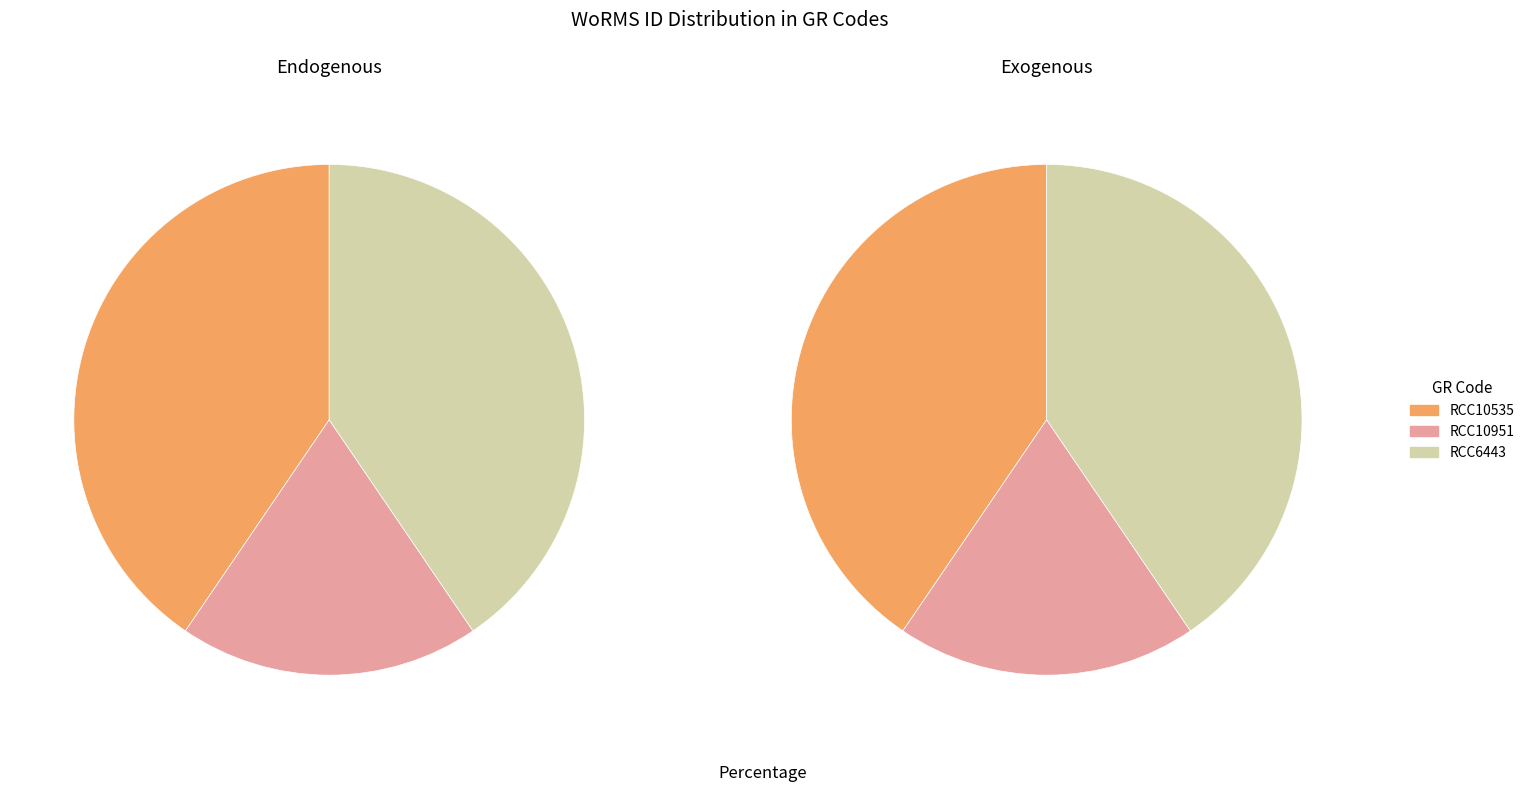

Is it true that RCC6443 is 46% of the pie?

False